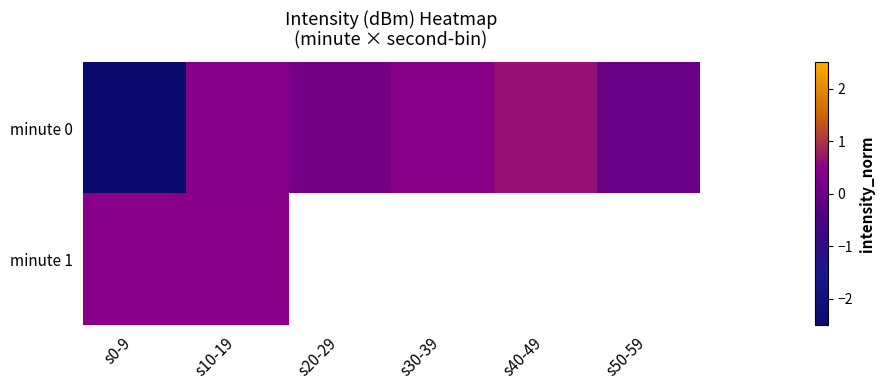

At how many categories does at least one series exceed 0?

5